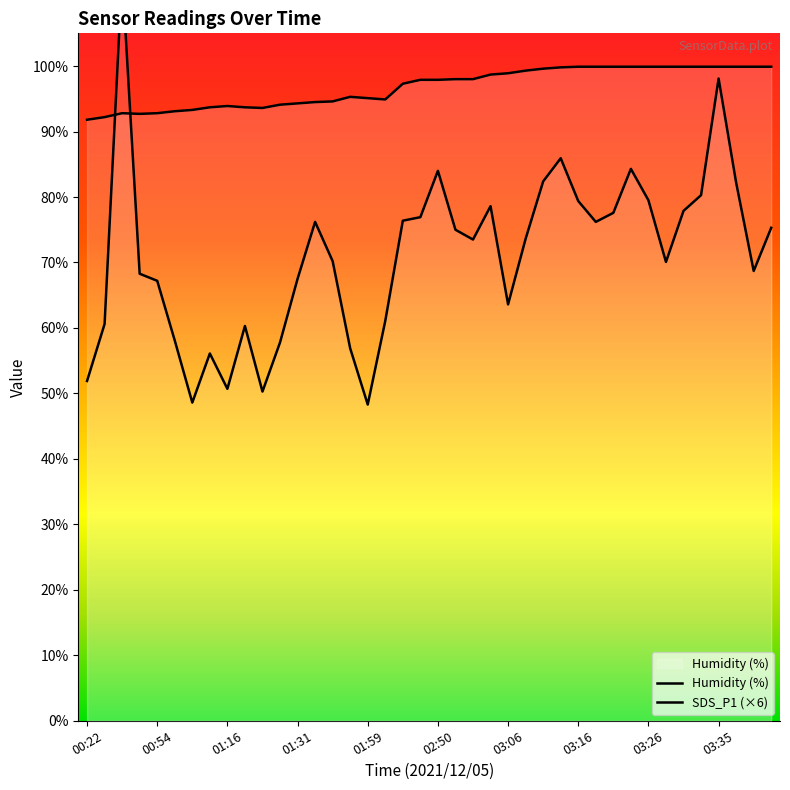

What is the label of the 5th point from the right?

03:33